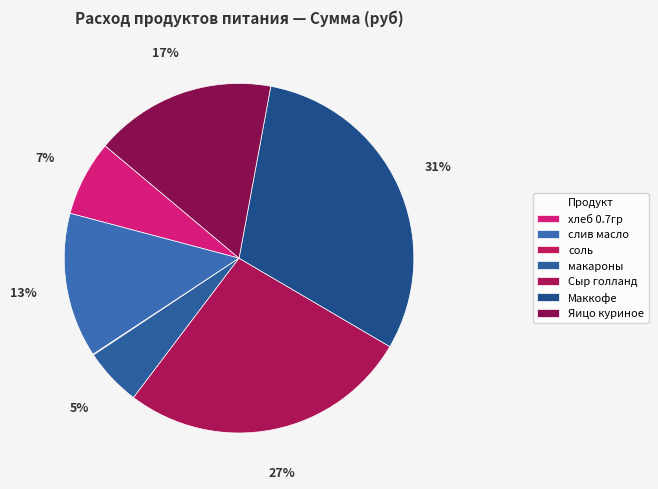

How much of the chart is everything except Маккофе?

69.5%